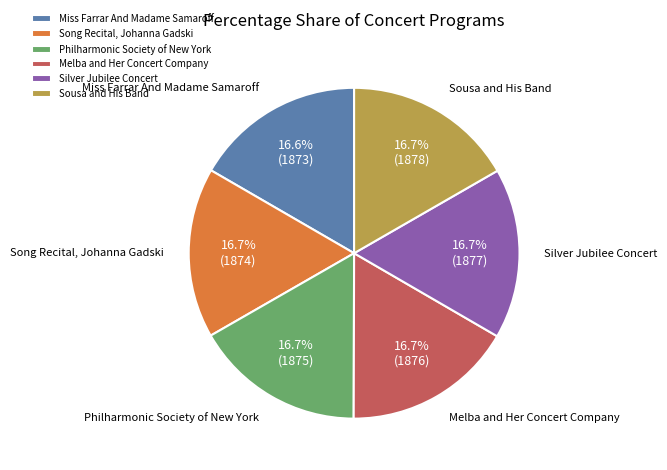

Do Philharmonic Society of New York and Song Recital, Johanna Gadski together represent more than half of the pie?

No